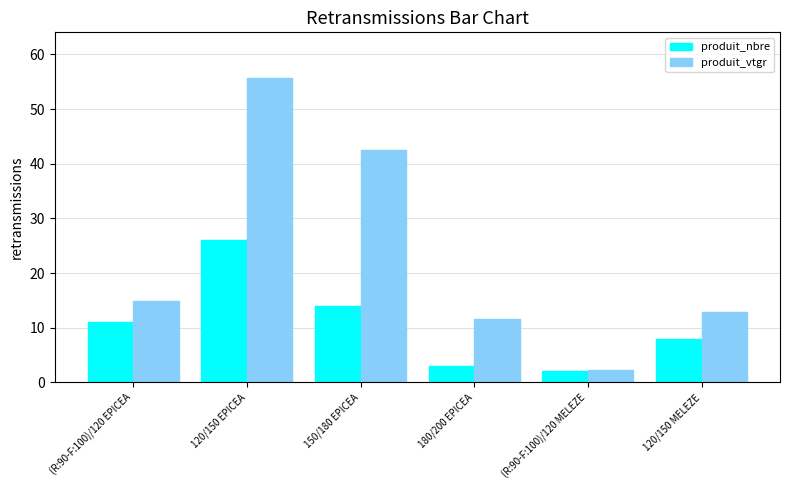

Reading right to left, list all the values displayed in this chart.

produit_nbre: 8.0	2.0	3.0	14.0	26.0	11.0
produit_vtgr: 12.8	2.2	11.5	42.6	55.7	14.8